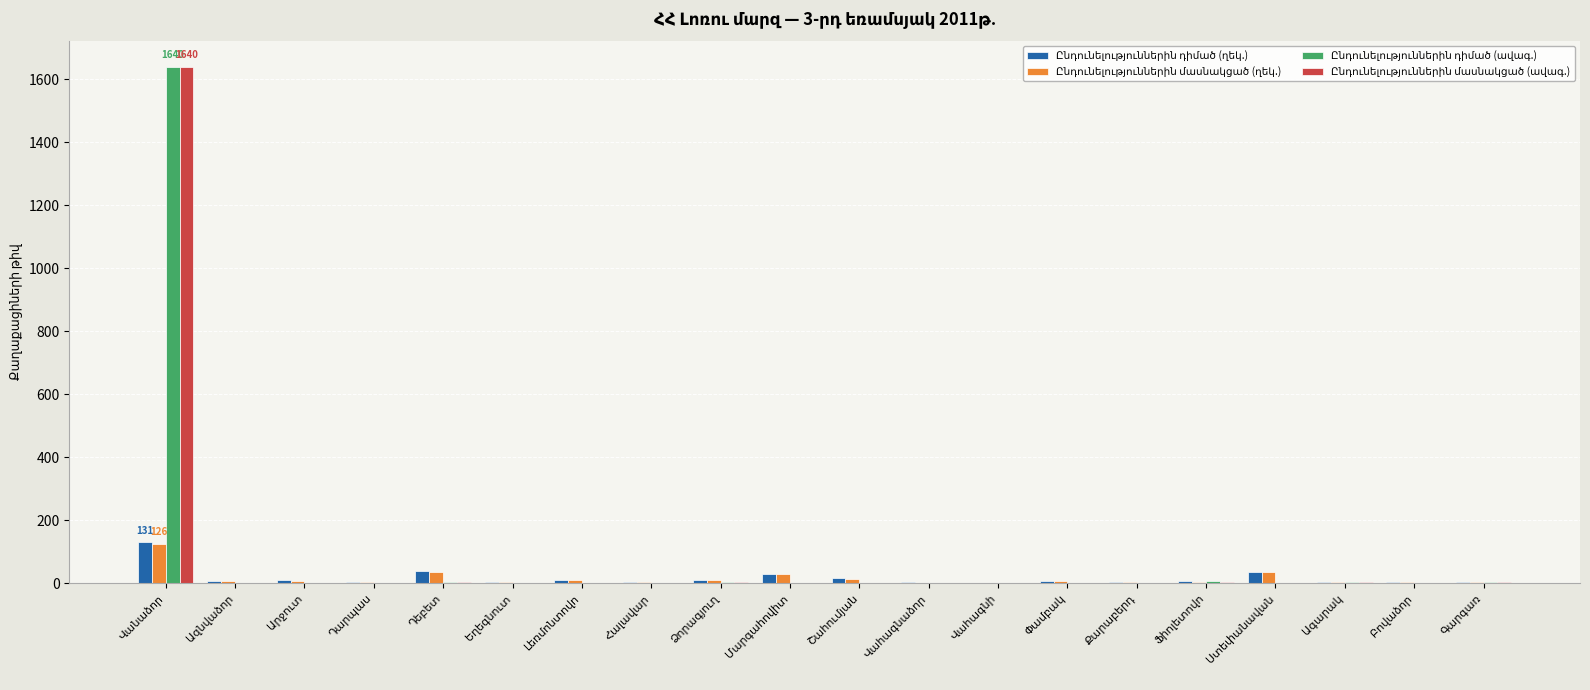

What is the greatest value displayed?

1640